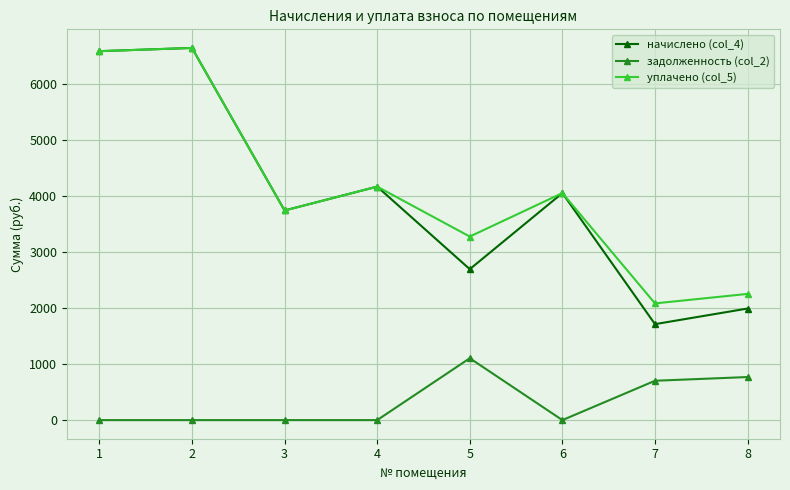

What value does the задолженность (col_2) series have at 8?

769.2